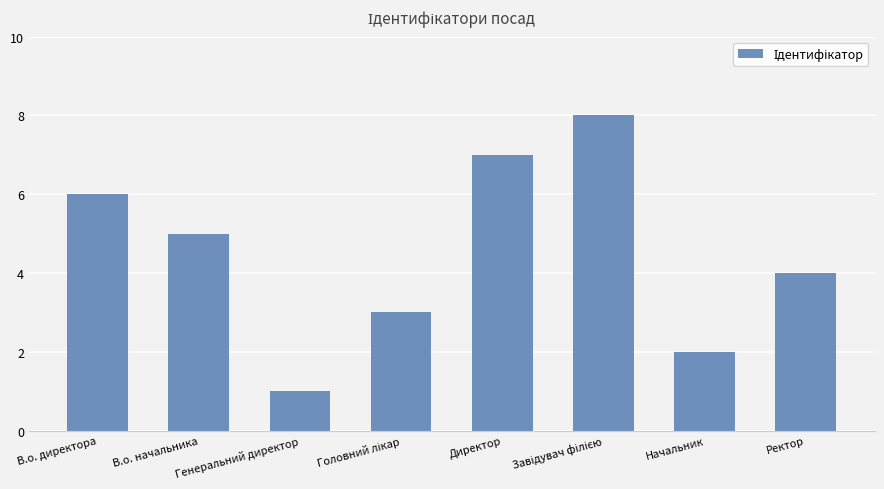

What is the ratio of the value at В.о. директора to the value at Директор?

0.9